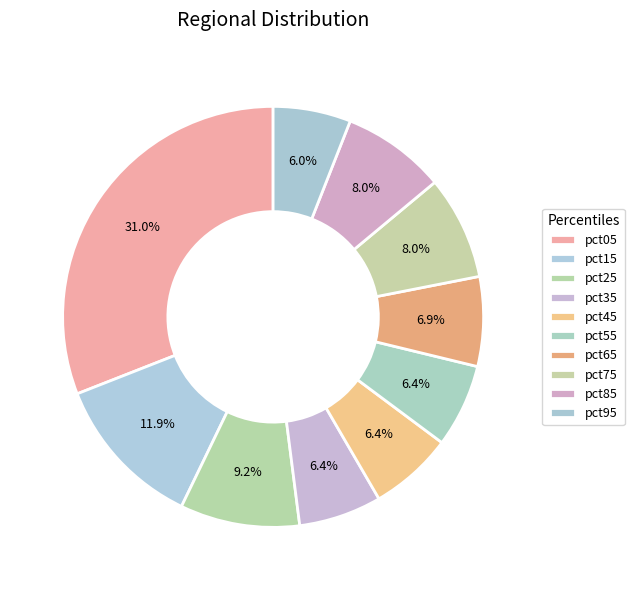

To the nearest percent, what is the difference between the pct75 and pct25 slice percentages?

1%